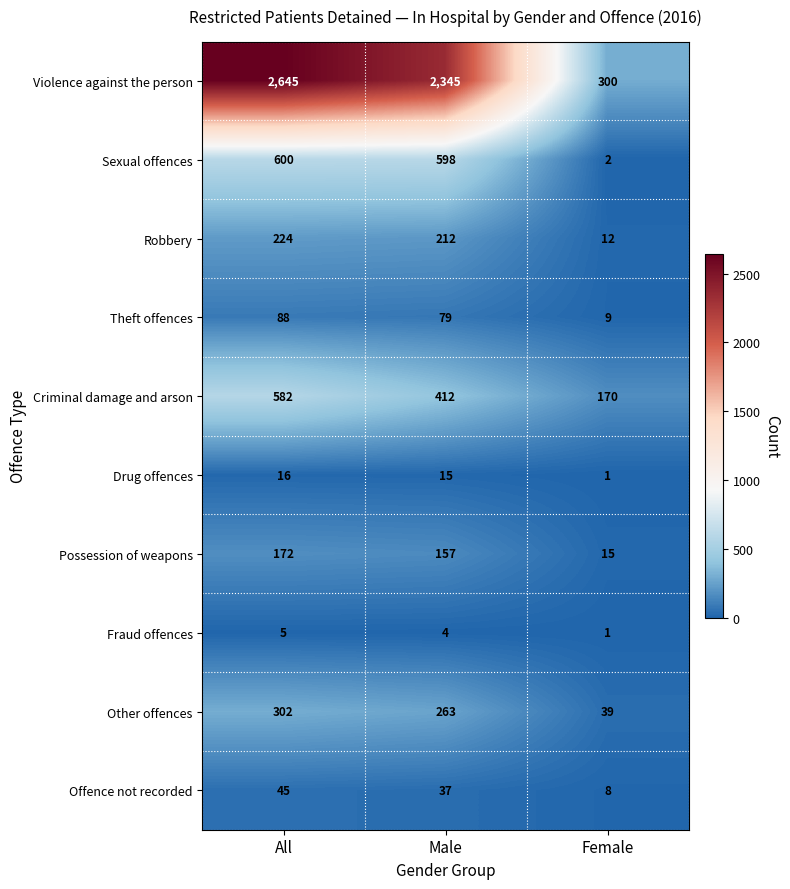

What is the sum of all Theft offences values?

176